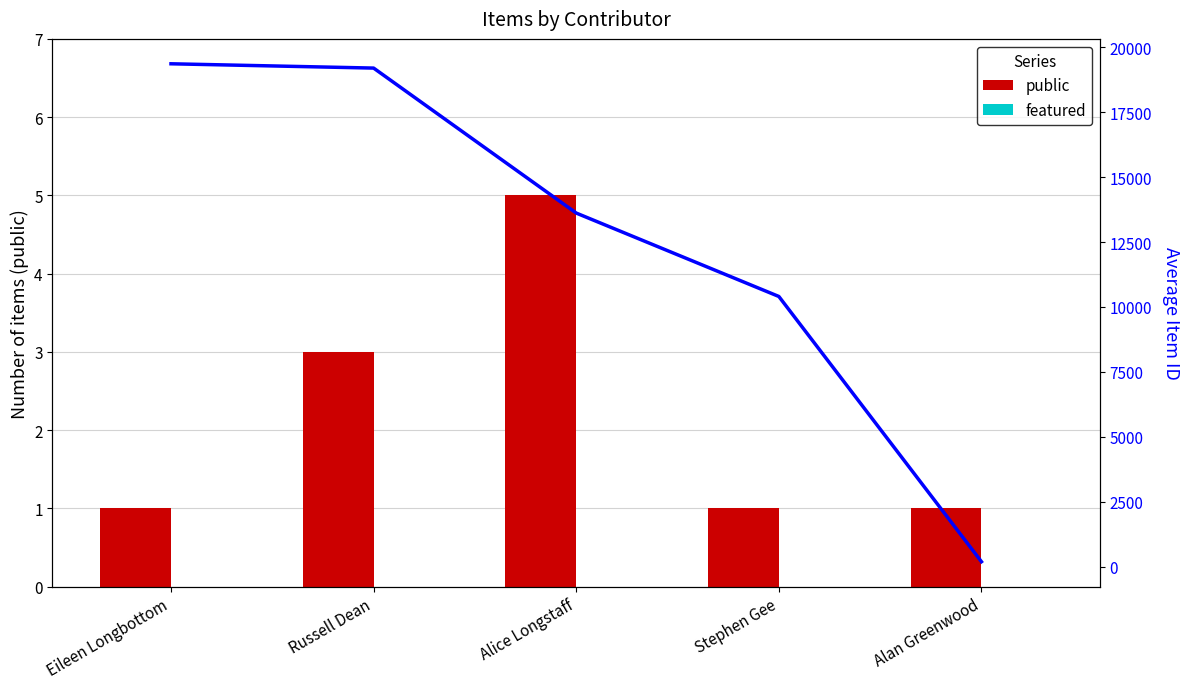

Reading right to left, what are all the values shown in this chart?

public: Alan Greenwood=1	Stephen Gee=1	Alice Longstaff=5	Russell Dean=3	Eileen Longbottom=1
featured: Alan Greenwood=0	Stephen Gee=0	Alice Longstaff=0	Russell Dean=0	Eileen Longbottom=0